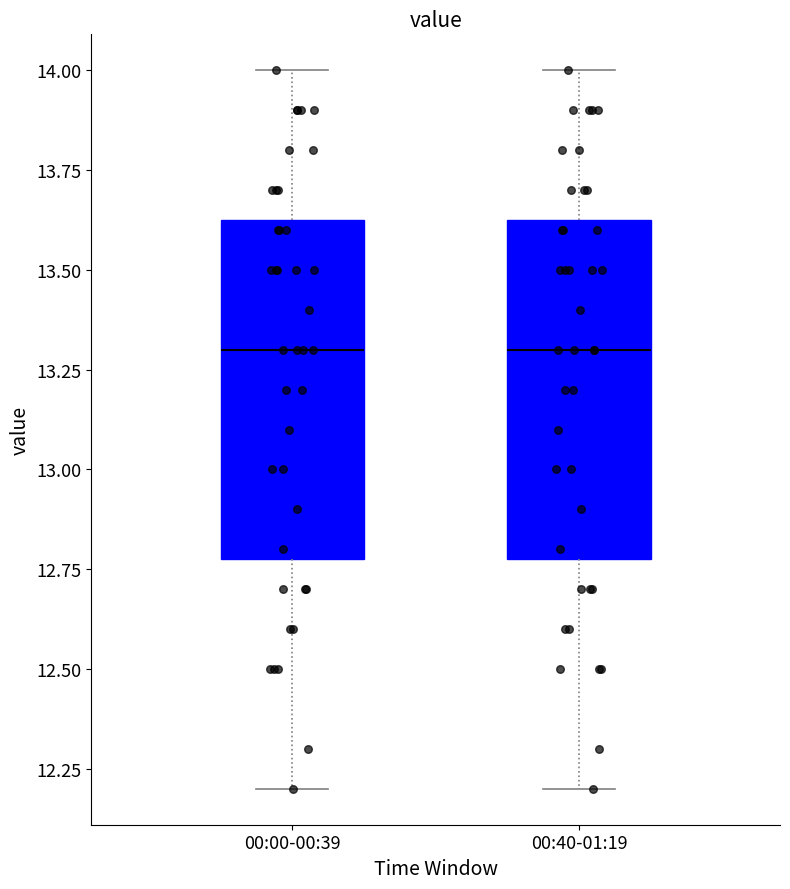

Reading left to right, read every box against the y-axis: the position of its median line, the range the box covers, and the ends of its whiskers. The values are not printed on the chart, so give them approximately, as read against the axis.

00:00-00:39: median 13.30, box 12.80 to 13.65, whiskers 12.20 to 14.00
00:40-01:19: median 13.30, box 12.80 to 13.65, whiskers 12.20 to 14.00